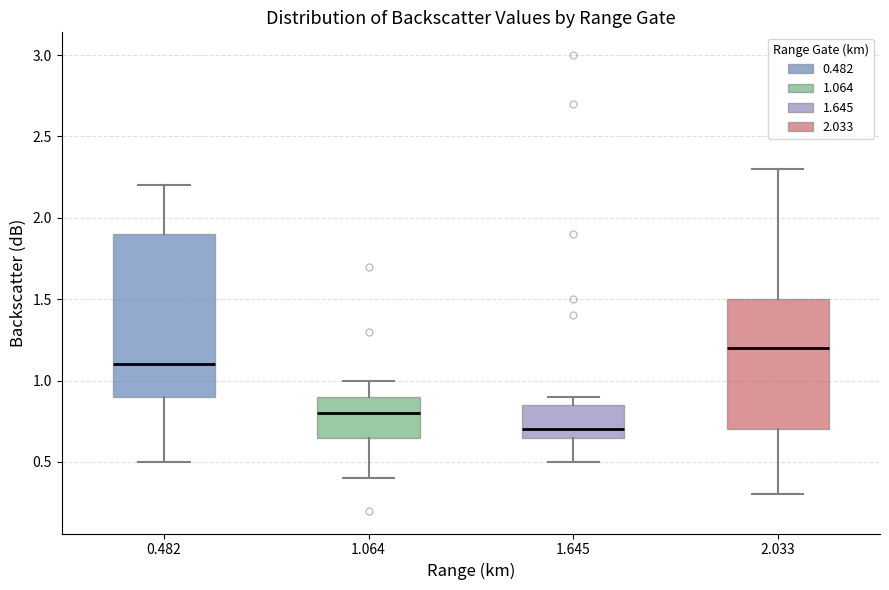

Which box is the tallest, from its lower edge to its upper edge?

0.482